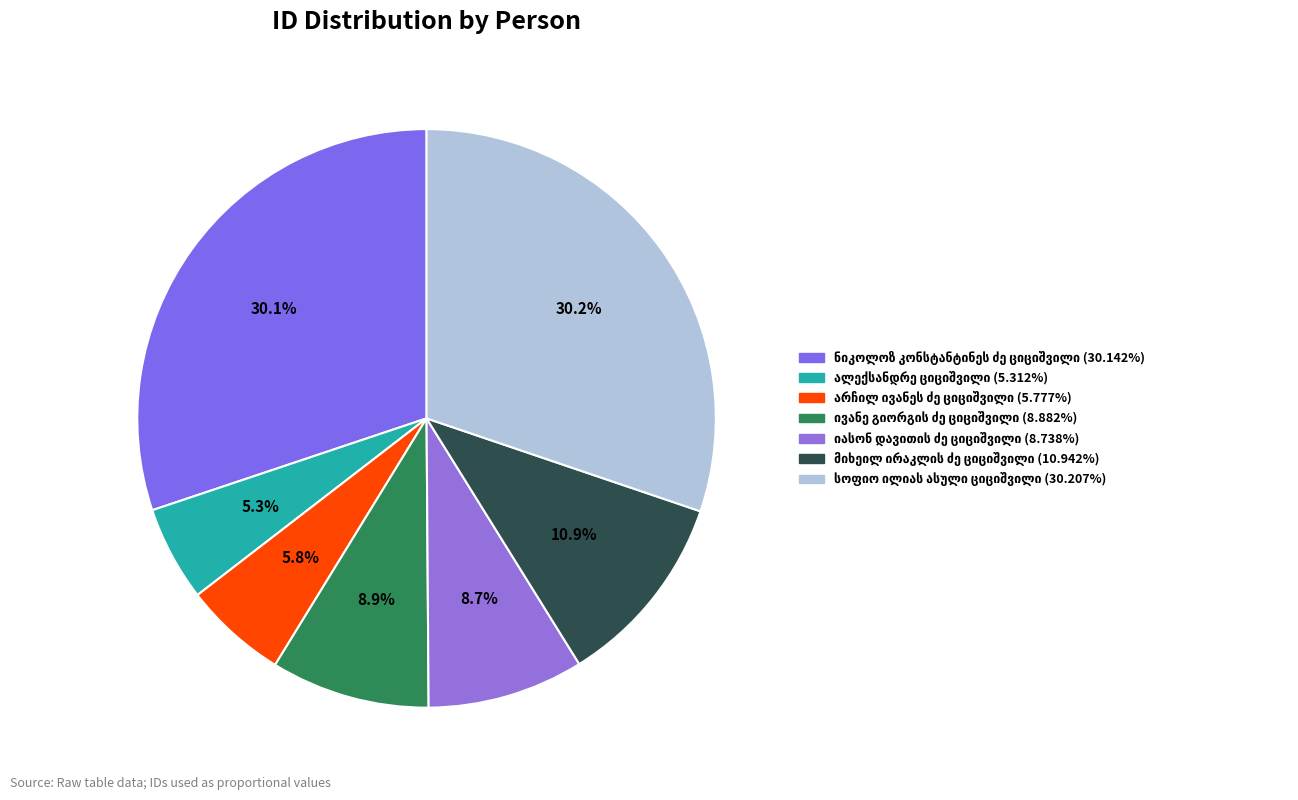

How many slices are in this pie chart?

7